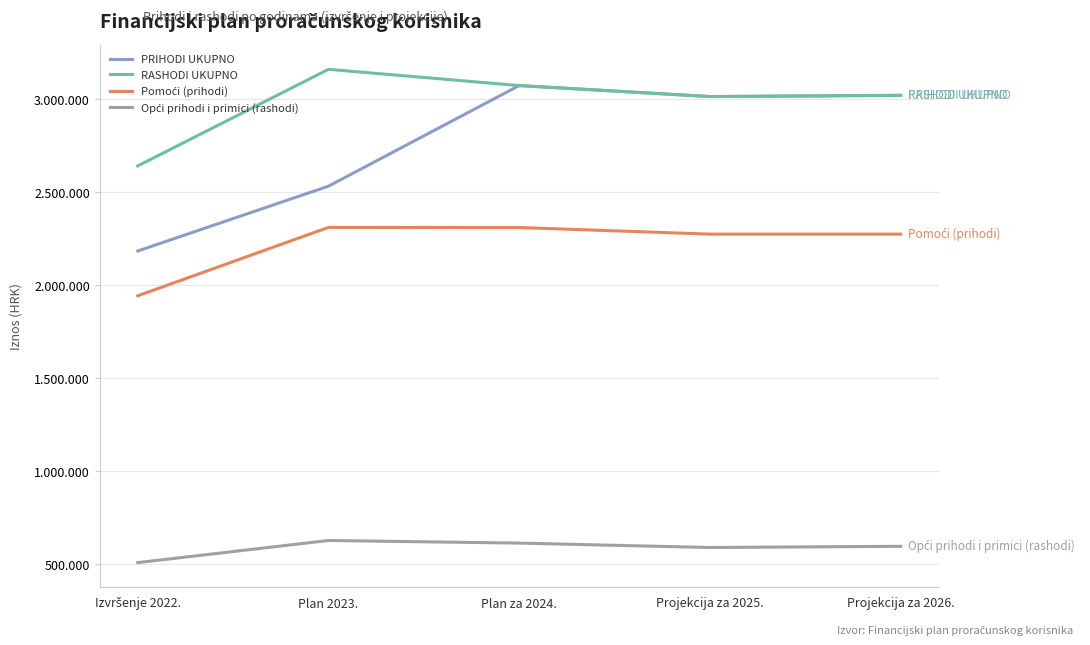

Rank the series at Plan 2023. from highest to lowest value.

RASHODI UKUPNO, PRIHODI UKUPNO, Pomoći (prihodi), Opći prihodi i primici (rashodi)